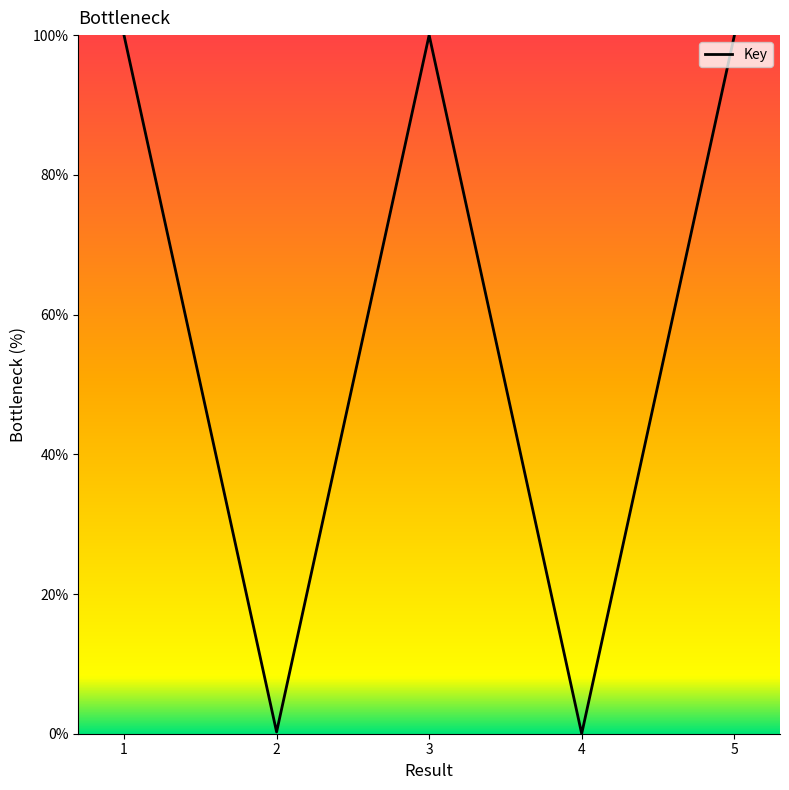

Where is the first local maximum?

3